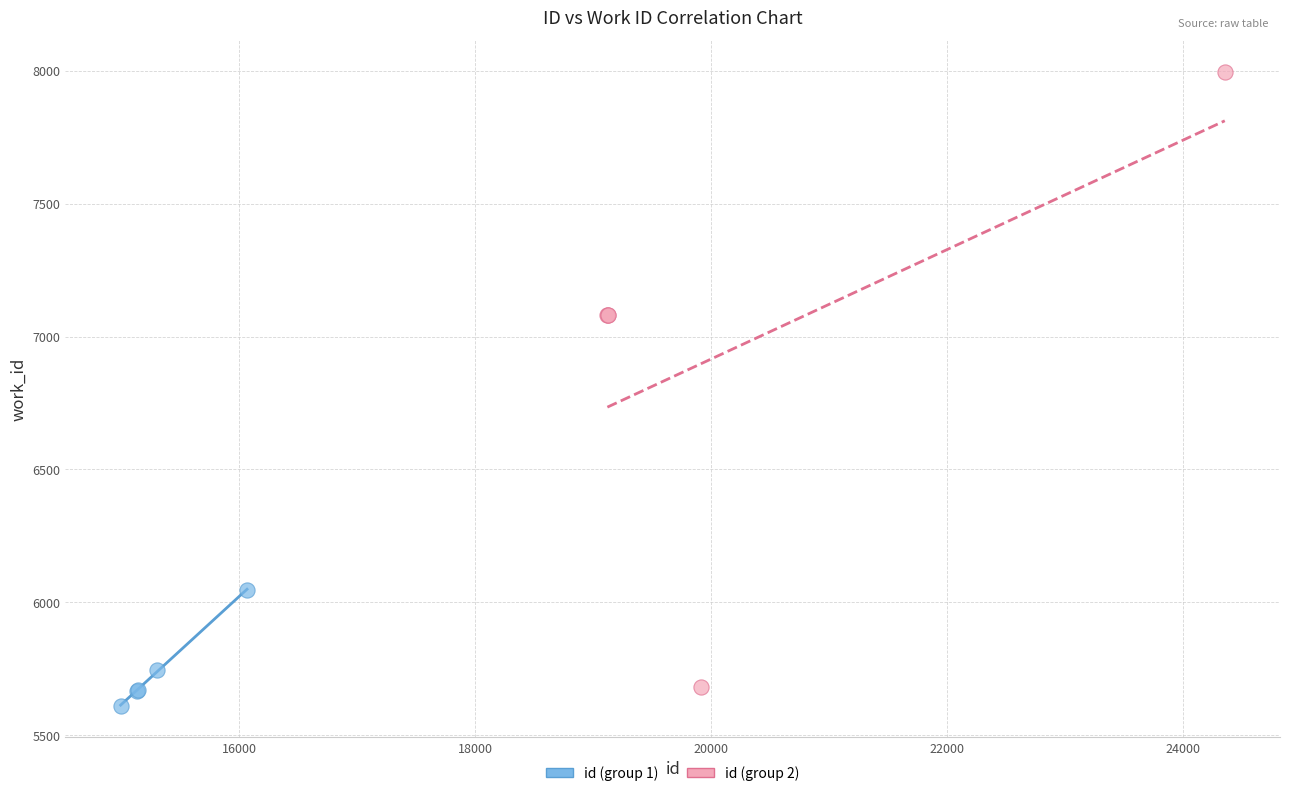

Which series reaches the maximum Y coordinate?

id (group 2)